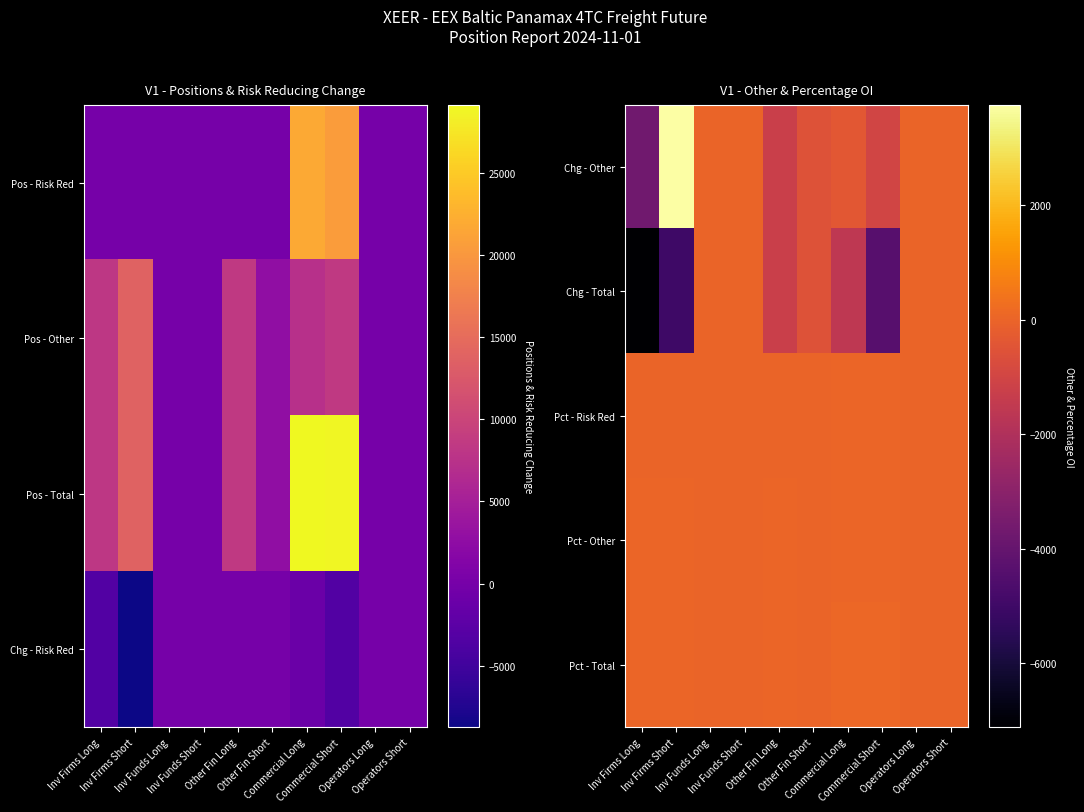

True or false: Chg - Other has a value of 3751.4 at Inv Firms Short.

True